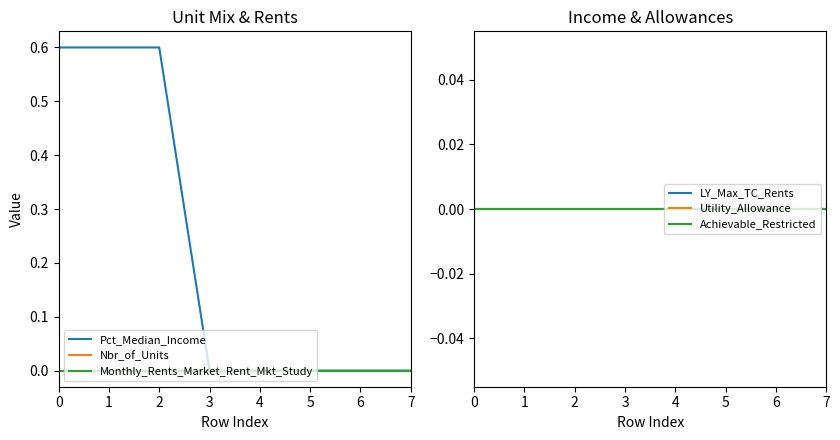

True or false: Monthly_Rents_Market_Rent_Mkt_Study has more than 2 points higher than both neighbors.

False